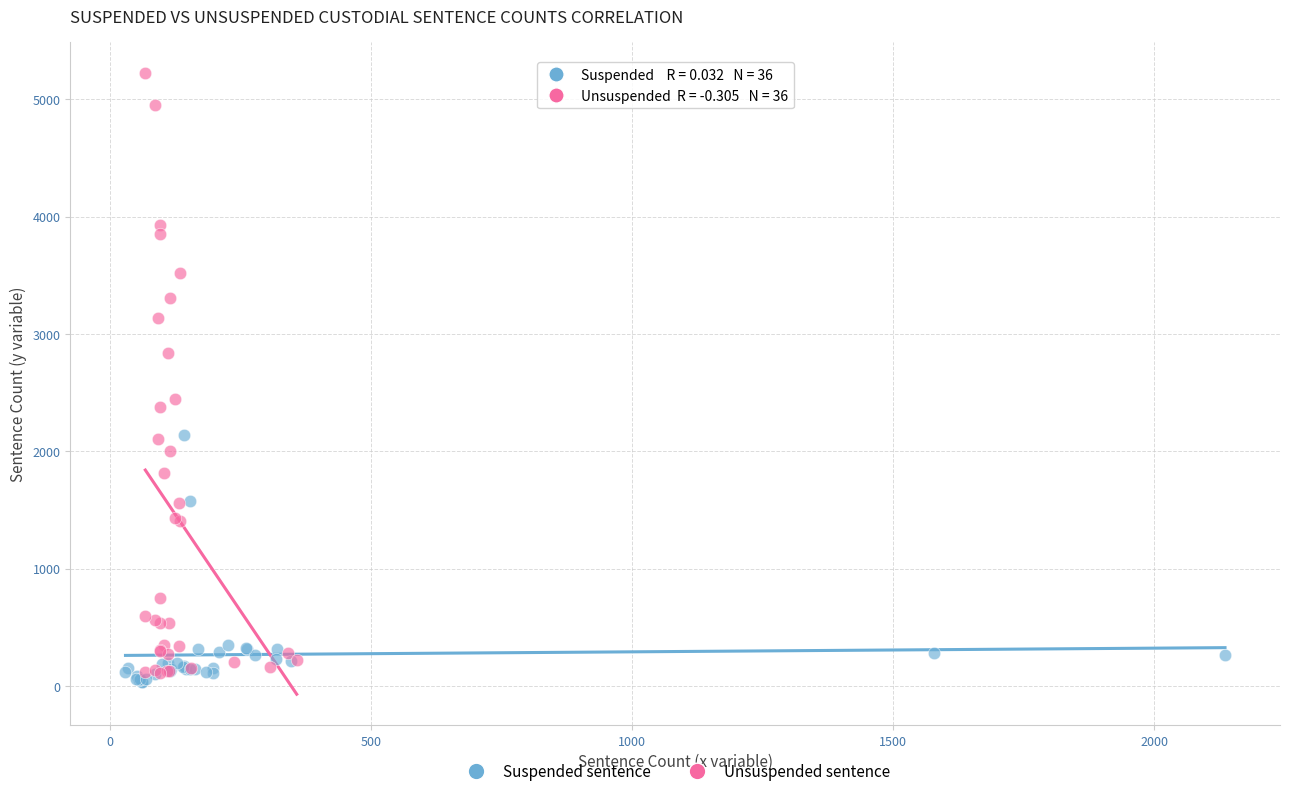

Which series has the largest Y range (max minus min)?

Unsuspended sentence